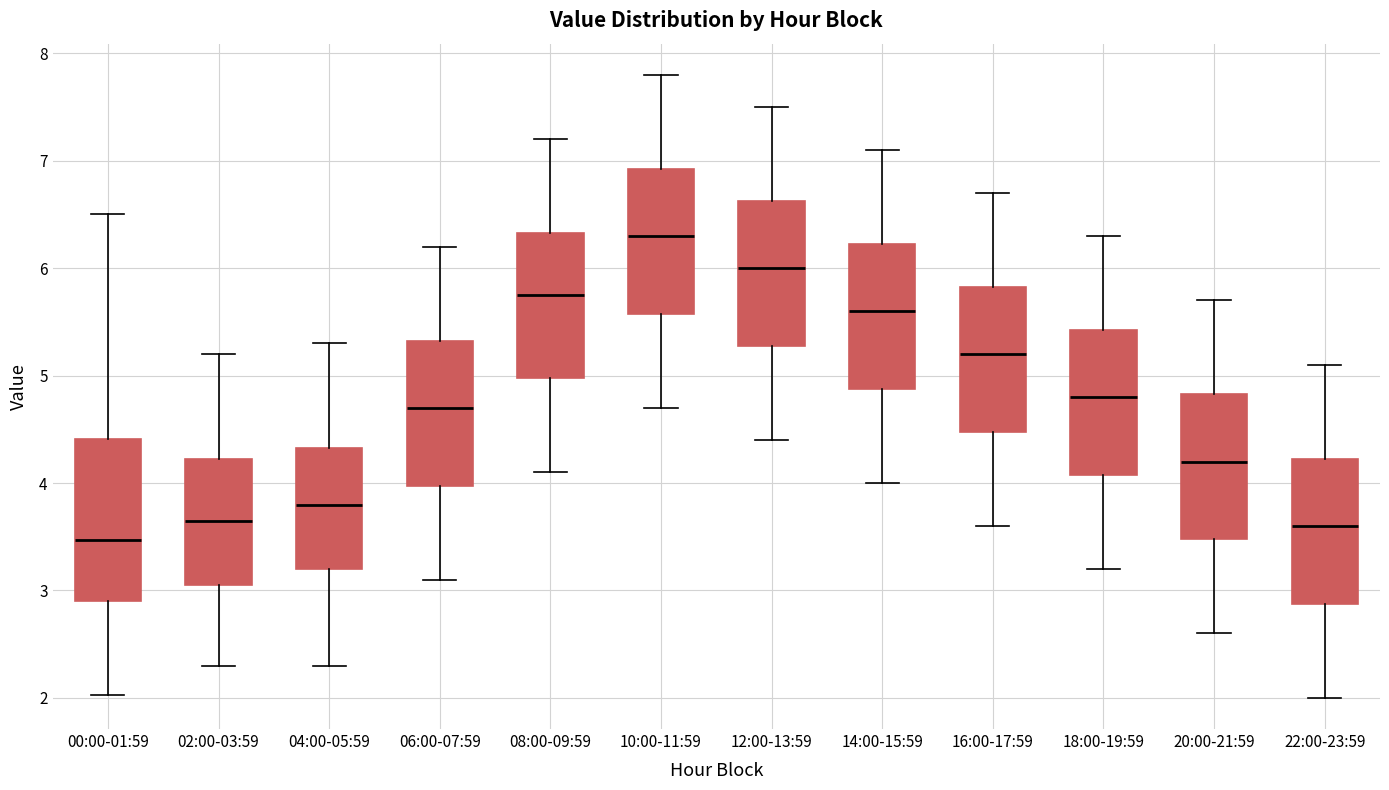

Reading left to right, transcribe this box plot: for each box, give where its median line is, the range the box spans, and where its two whiskers end, as read against the y-axis. The values are not printed on the chart, so give them approximately, as read against the axis.

00:00-01:59: median 3.5, box 2.9 to 4.4, whiskers 2.0 to 6.5
02:00-03:59: median 3.7, box 3.1 to 4.2, whiskers 2.3 to 5.2
04:00-05:59: median 3.8, box 3.2 to 4.3, whiskers 2.3 to 5.3
06:00-07:59: median 4.7, box 4.0 to 5.3, whiskers 3.1 to 6.2
08:00-09:59: median 5.8, box 5.0 to 6.3, whiskers 4.1 to 7.2
10:00-11:59: median 6.3, box 5.6 to 6.9, whiskers 4.7 to 7.8
12:00-13:59: median 6.0, box 5.3 to 6.6, whiskers 4.4 to 7.5
14:00-15:59: median 5.6, box 4.9 to 6.2, whiskers 4.0 to 7.1
16:00-17:59: median 5.2, box 4.5 to 5.8, whiskers 3.6 to 6.7
18:00-19:59: median 4.8, box 4.1 to 5.4, whiskers 3.2 to 6.3
20:00-21:59: median 4.2, box 3.5 to 4.8, whiskers 2.6 to 5.7
22:00-23:59: median 3.6, box 2.9 to 4.2, whiskers 2.0 to 5.1